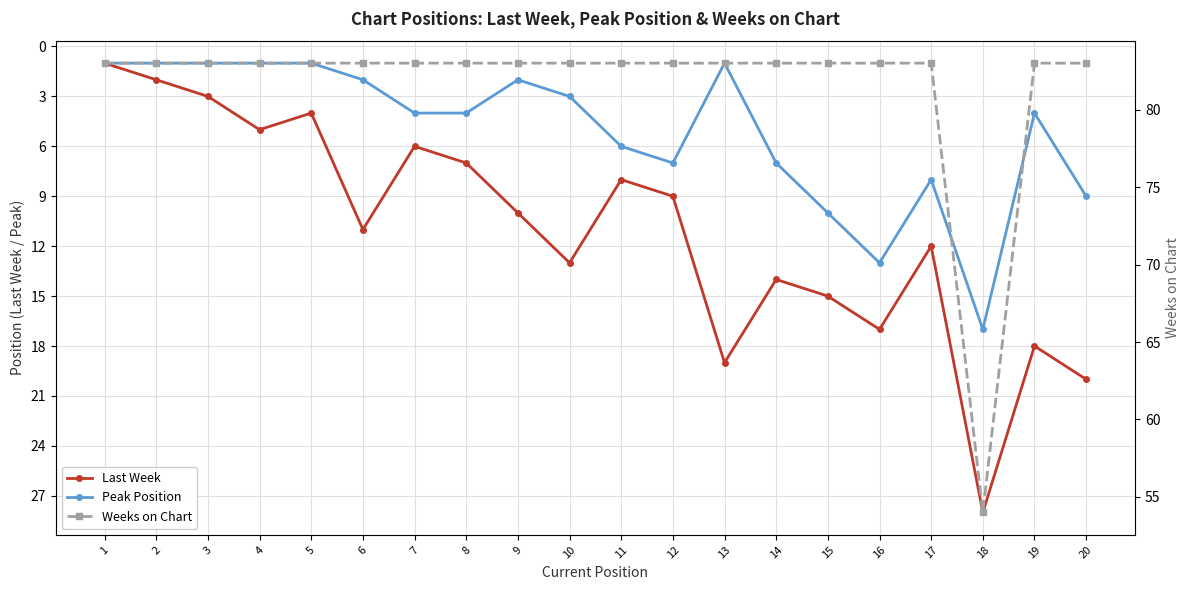

How many series are shown in this chart?

3